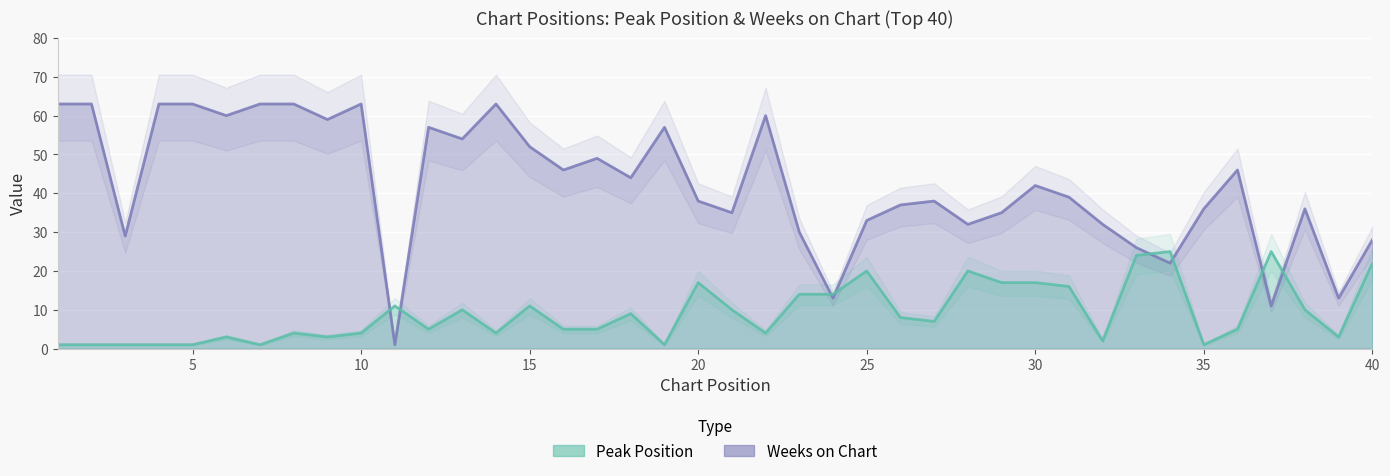

Which series ends up on top after the final intersection of Weeks on Chart and Peak Position?

Weeks on Chart